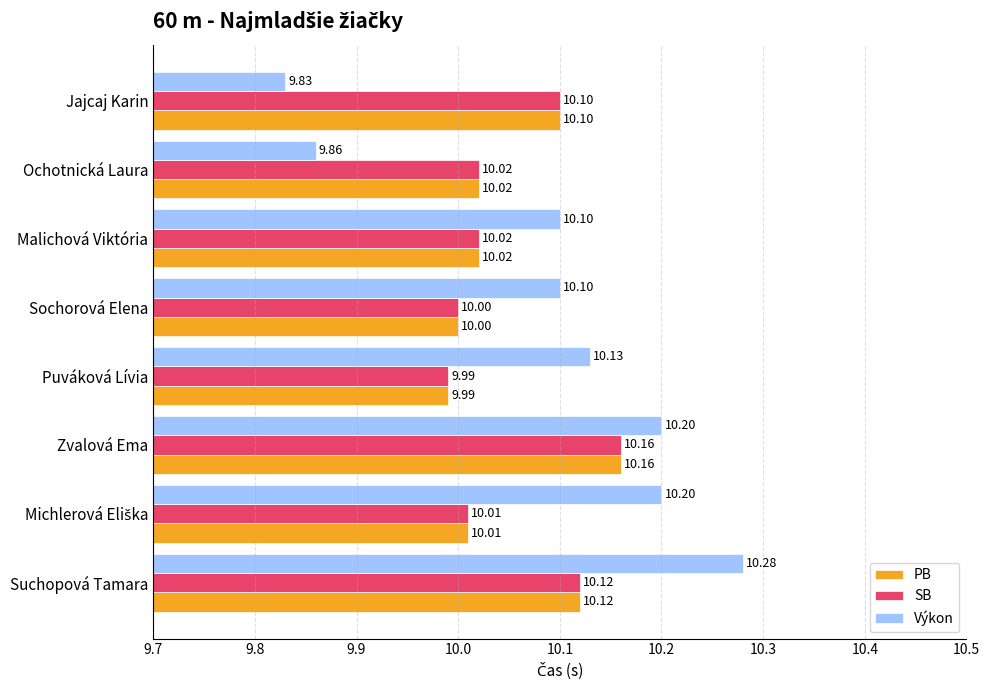

Where is SB nearest to the value 10?

Sochorová Elena